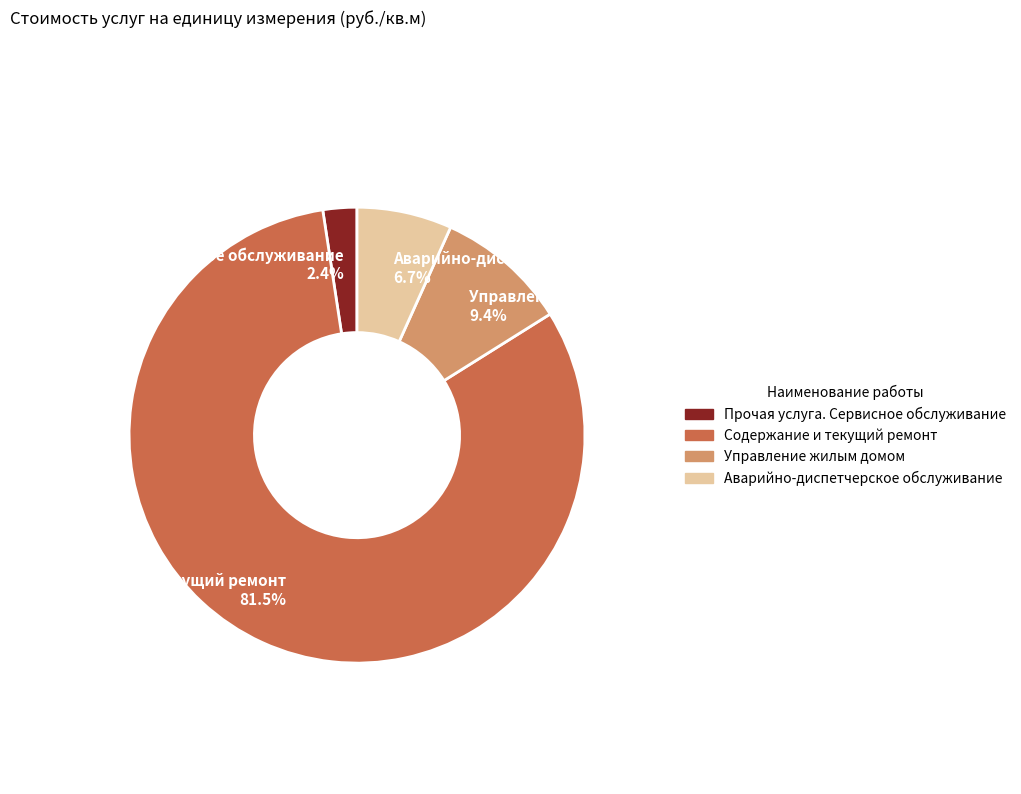

Is it true that Управление жилым домом is 23% of the pie?

False